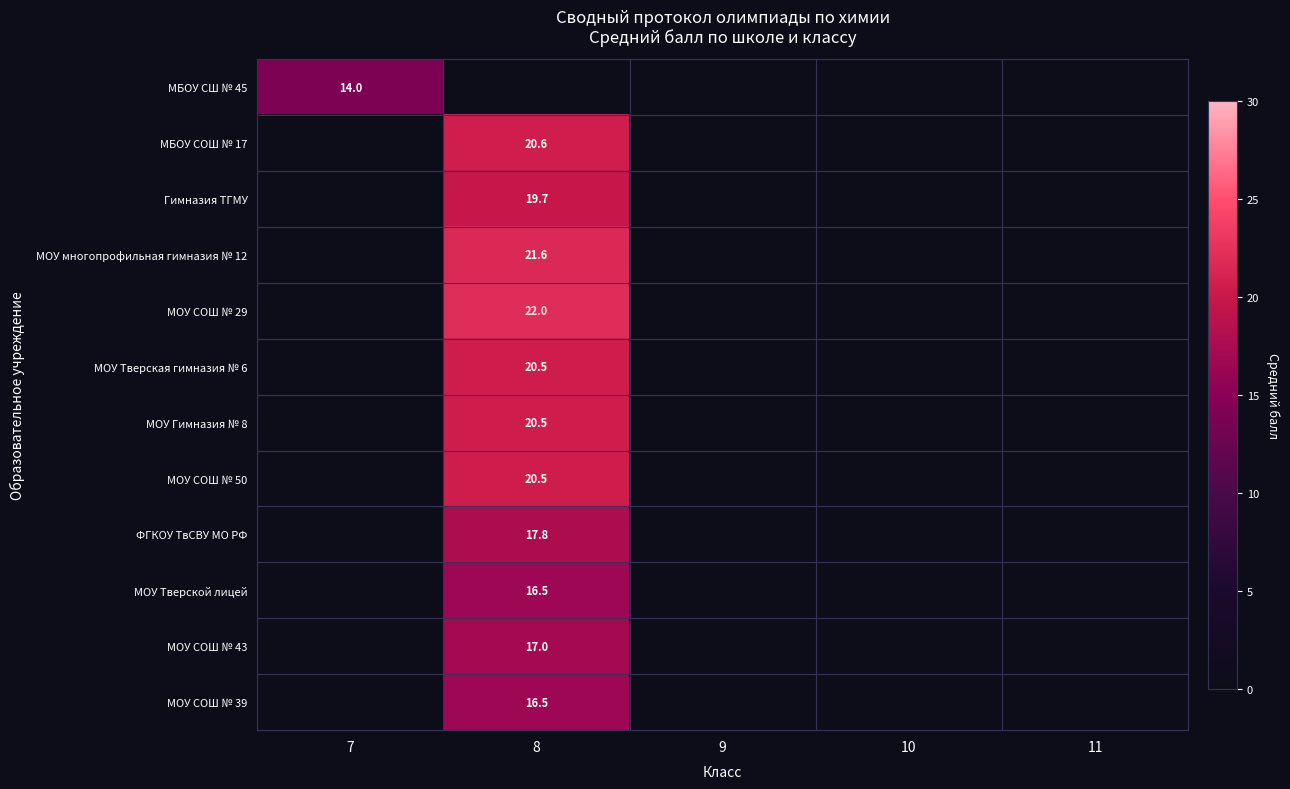

At which category is the sum across all series the highest?

8